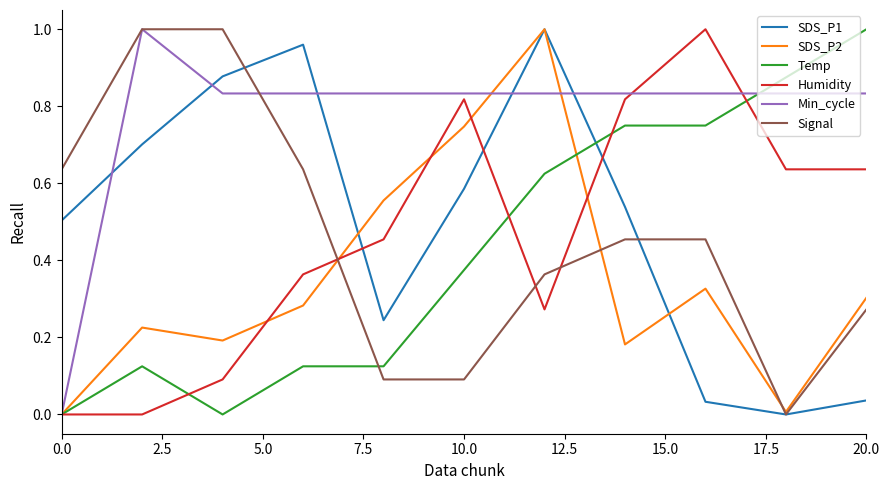

Which series has the largest total across all categories?

Min_cycle